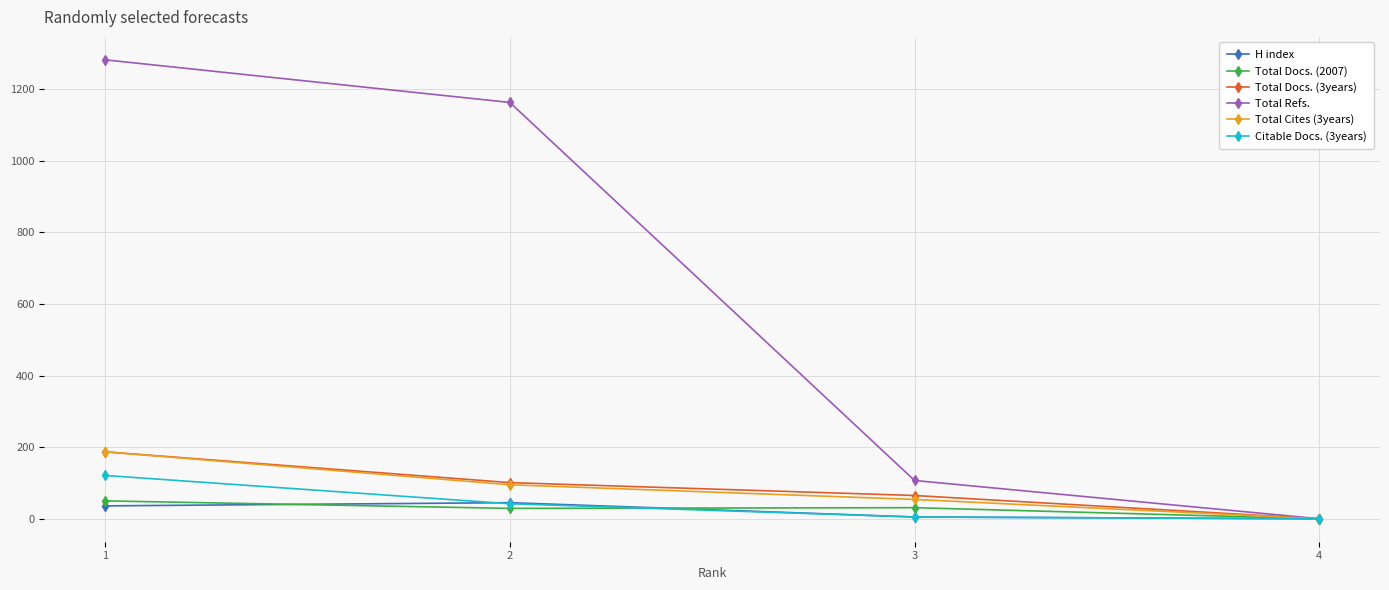

Which series has the widest spread of values?

Total Refs.